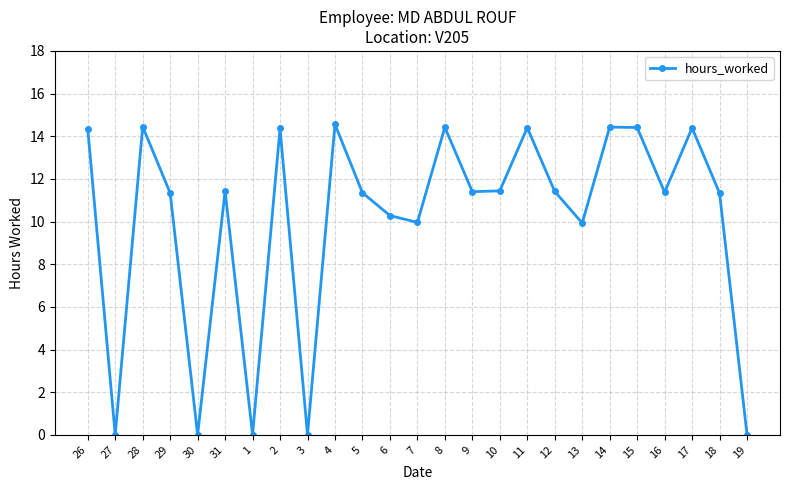

What is the label of the 21st point from the left?

15